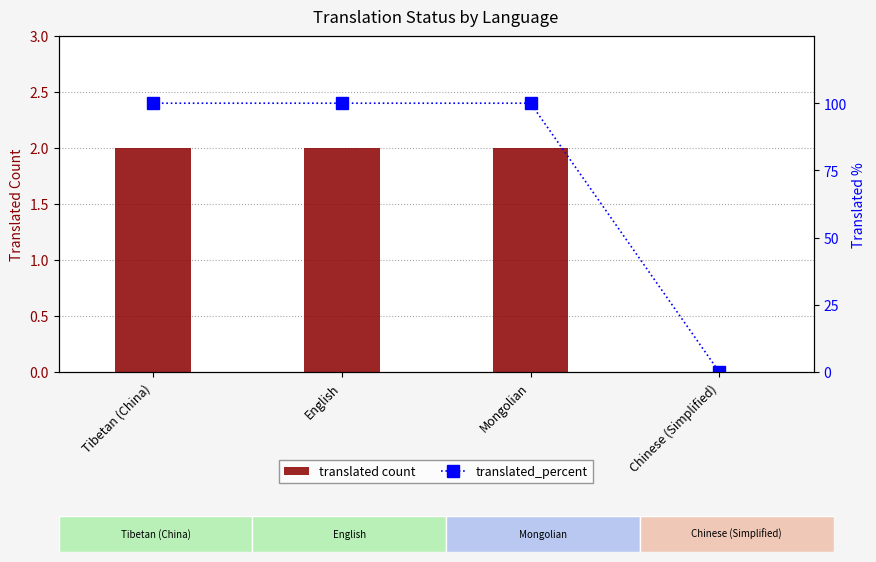

True or false: translated count has a value of 1 at English.

False